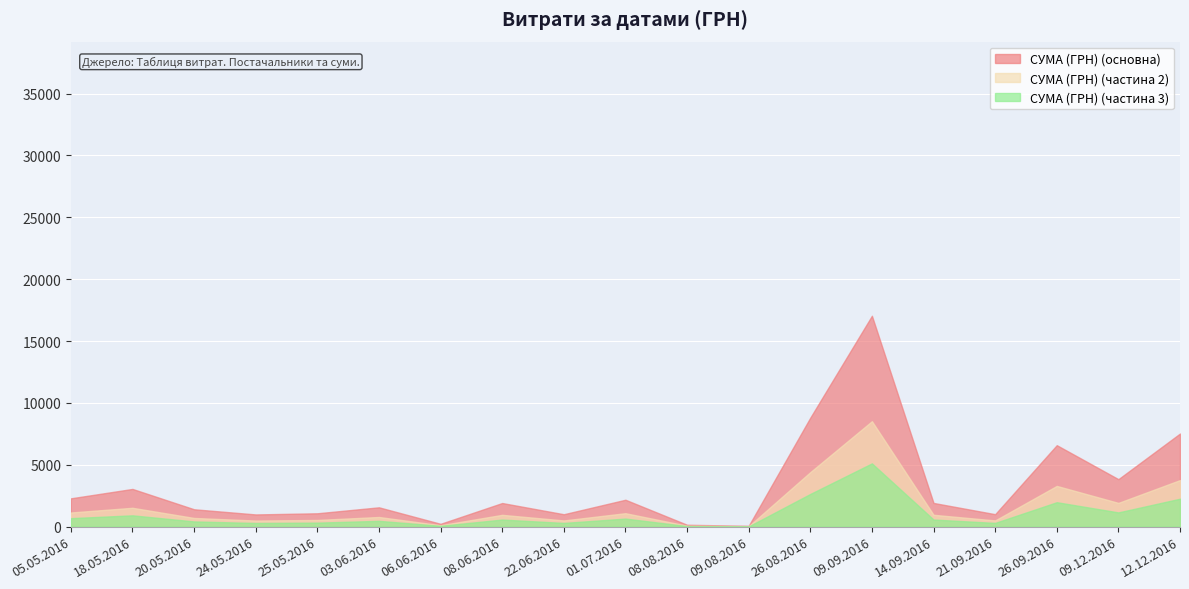

True or false: СУМА (ГРН) (частина 2) has a value of 5308.4 at 26.09.2016.

False